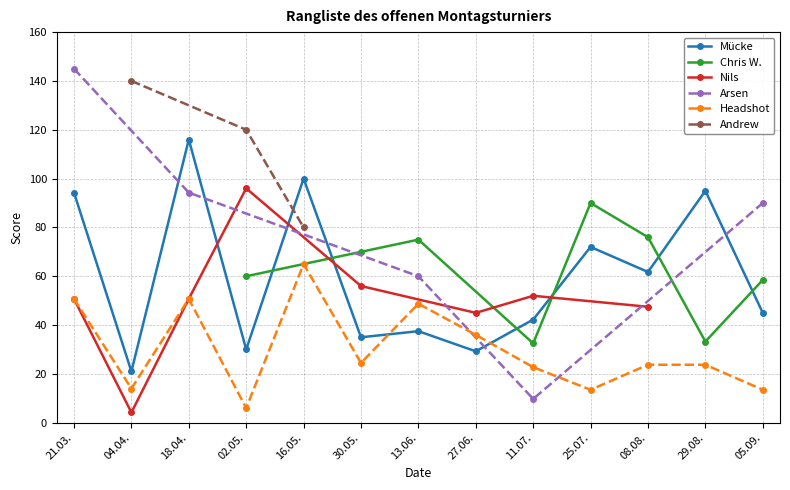

What is the value of the Chris W. point at the 10th from the left?

90.0